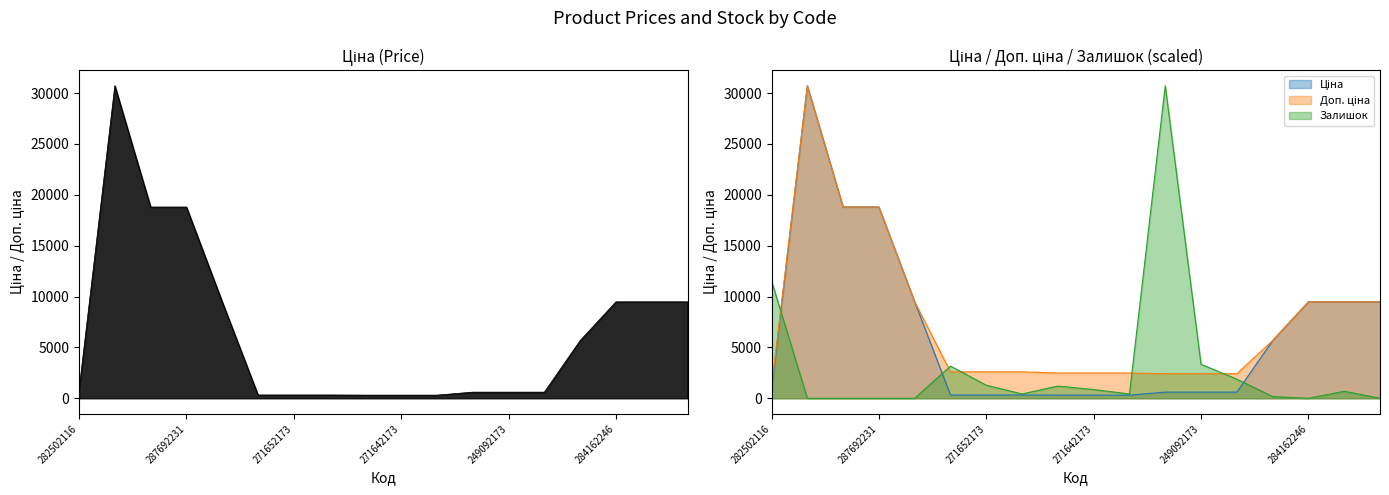

Rank the categories by Доп. ціна value from highest to lowest.

287712232, 287692233, 287692231, 284162248, 284162246, 284162245, 284162244, 10832185, 271652174, 271652173, 271652172, 271642174, 271642173, 271642172, 249092174, 249092173, 249092172, 282502116